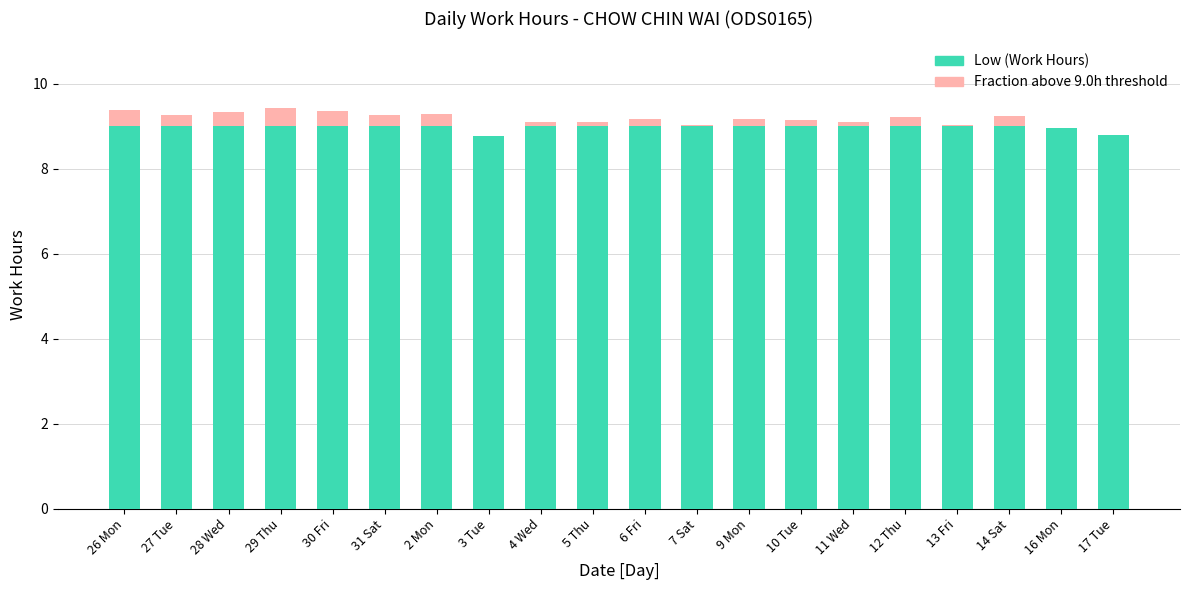

The Low (Work Hours) series shows 16.2 at 27 Tue. True or false?

False